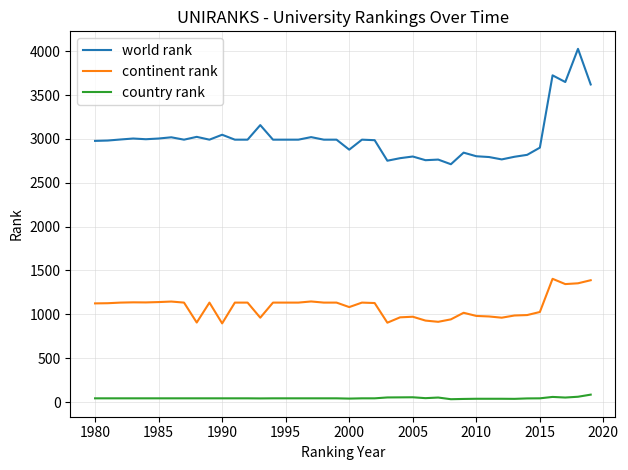

Which series has the widest spread of values?

world rank